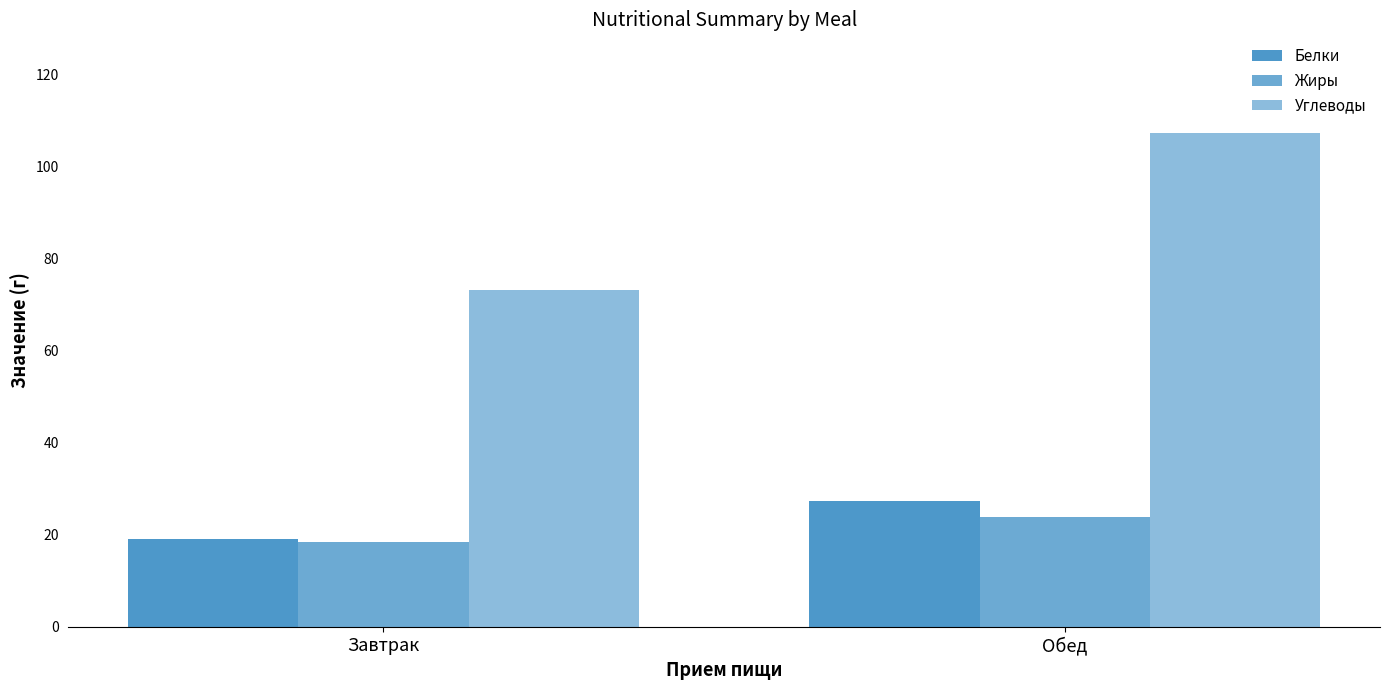

The value of Углеводы at Обед is 107.3. True or false?

True